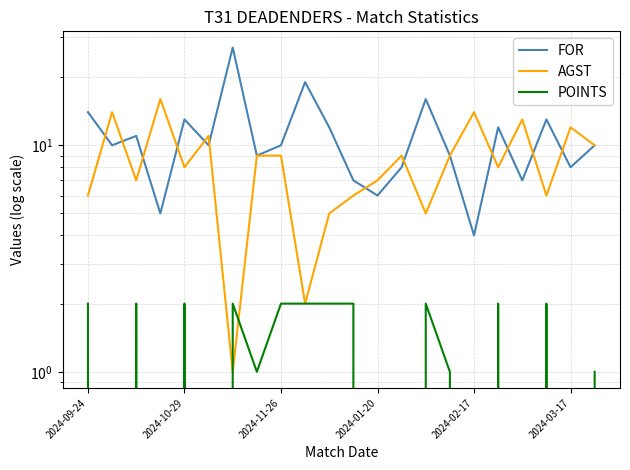

What is the spread (max minus min) of values at 13?

9